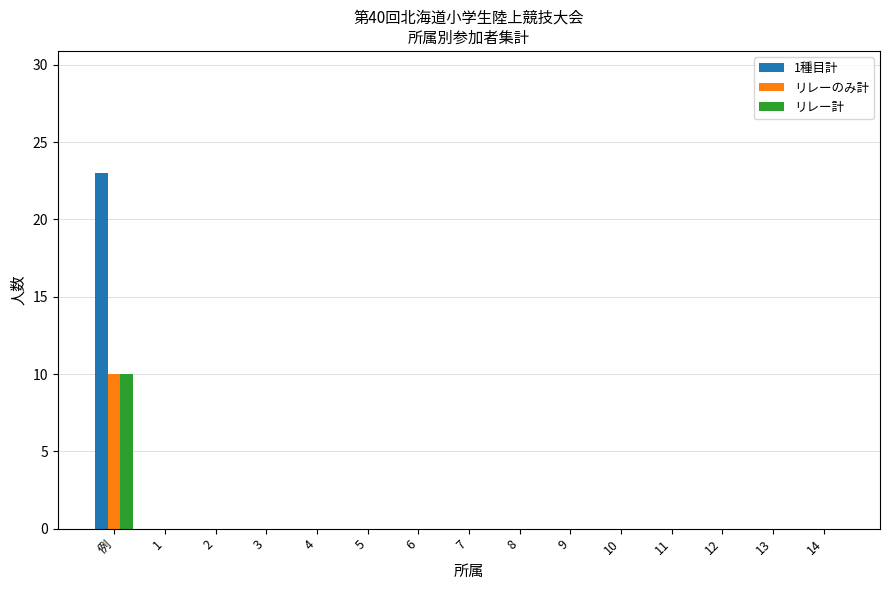

Is it true that リレー計 equals 0 at 12?

True